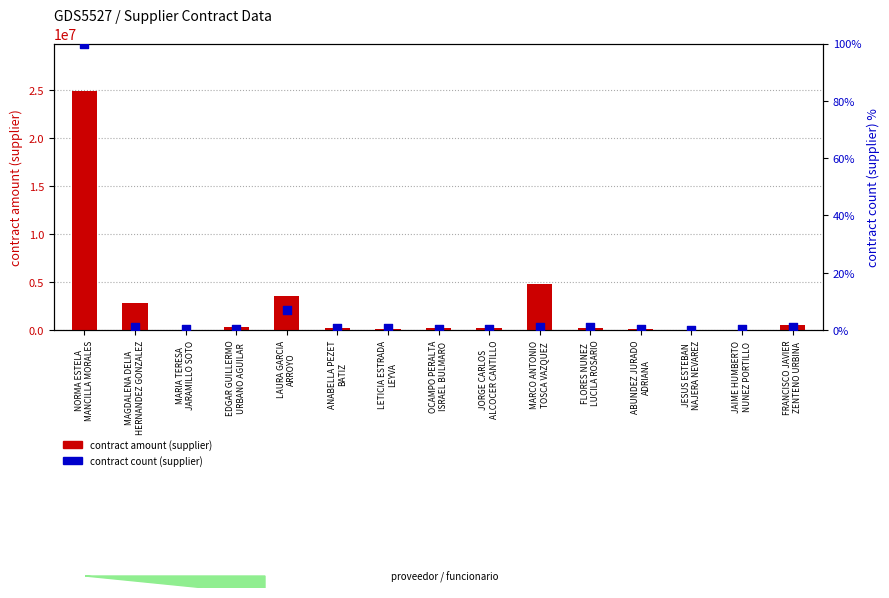

What is the total value across all series at FLORES NUNEZ
LUCILA ROSARIO?

180618.9